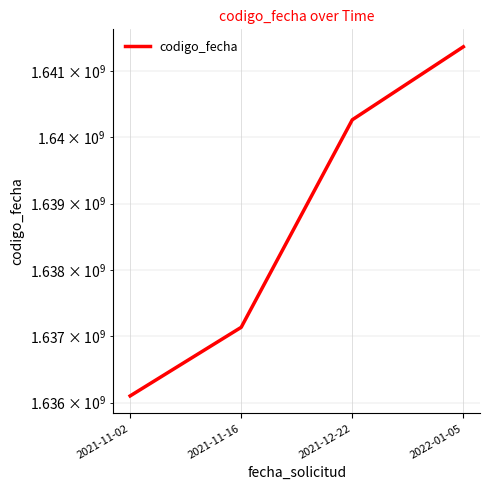

What is the minimum value shown in the chart?

1636100422